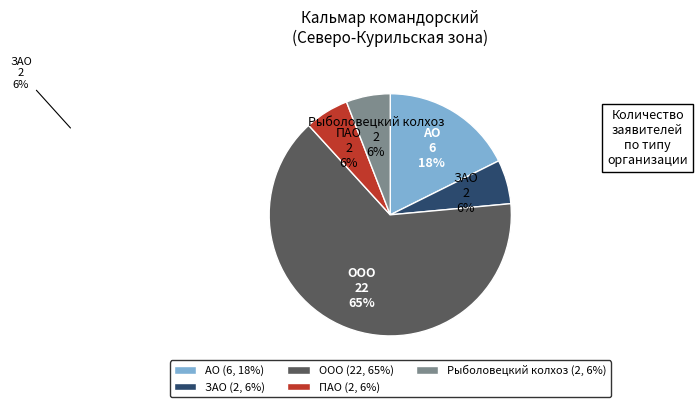

To the nearest percent, what portion does АО represent?

18%